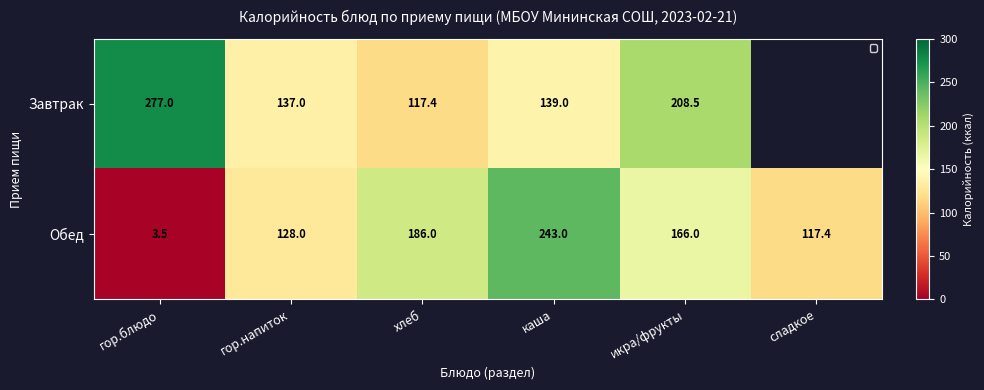

Where does the Обед series first go above 166?

хлеб